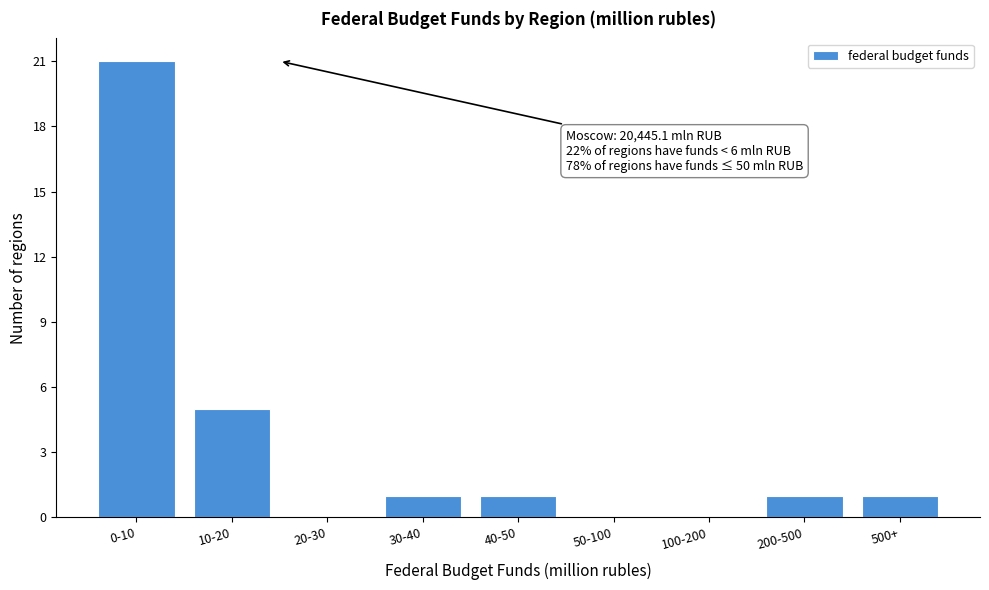

Reading left to right, what are all the values shown in this chart?

0-10=21	10-20=5	20-30=0	30-40=1	40-50=1	50-100=0	100-200=0	200-500=1	500+=1